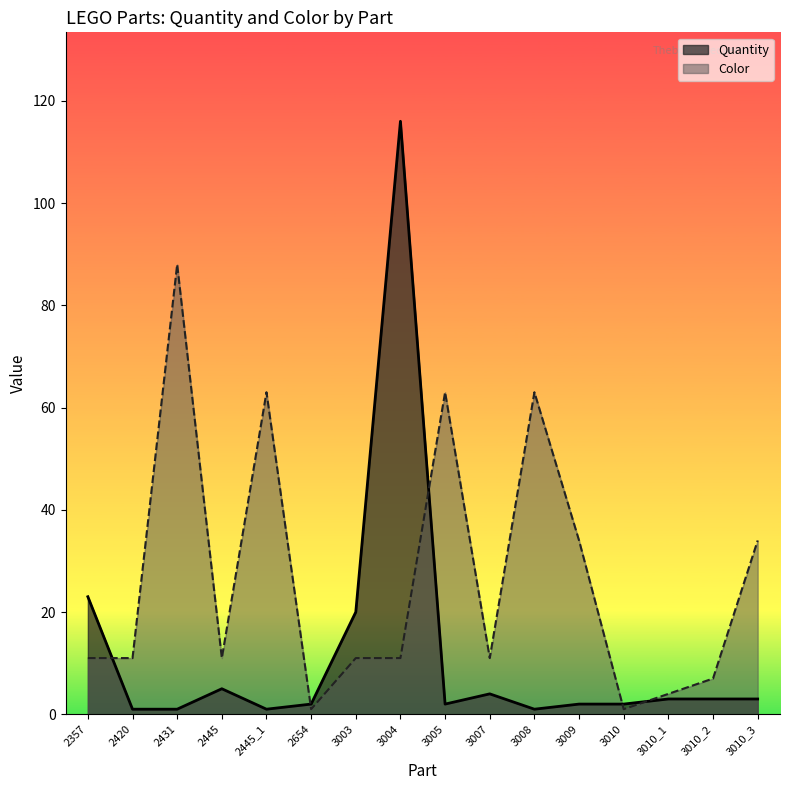

The value of Color at 2357 is 18. True or false?

False